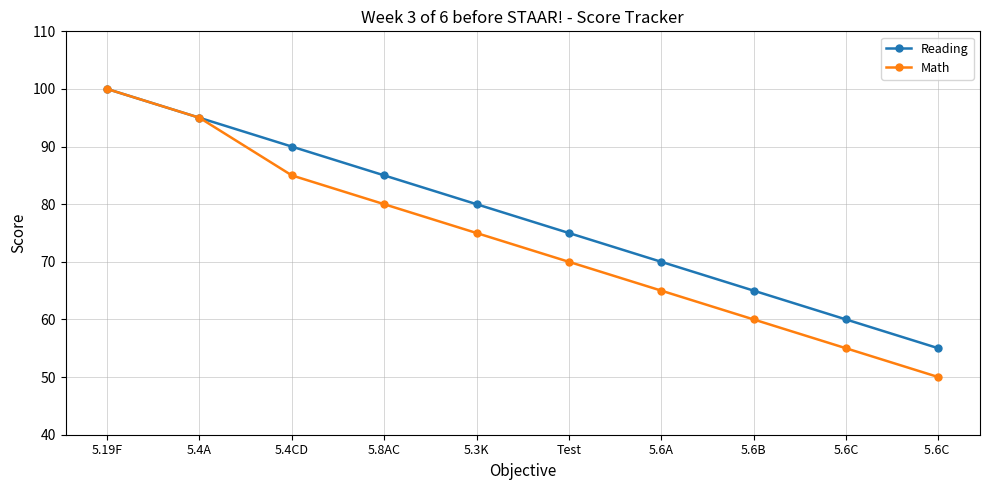

Which label corresponds to the largest value in the chart?

5.19F